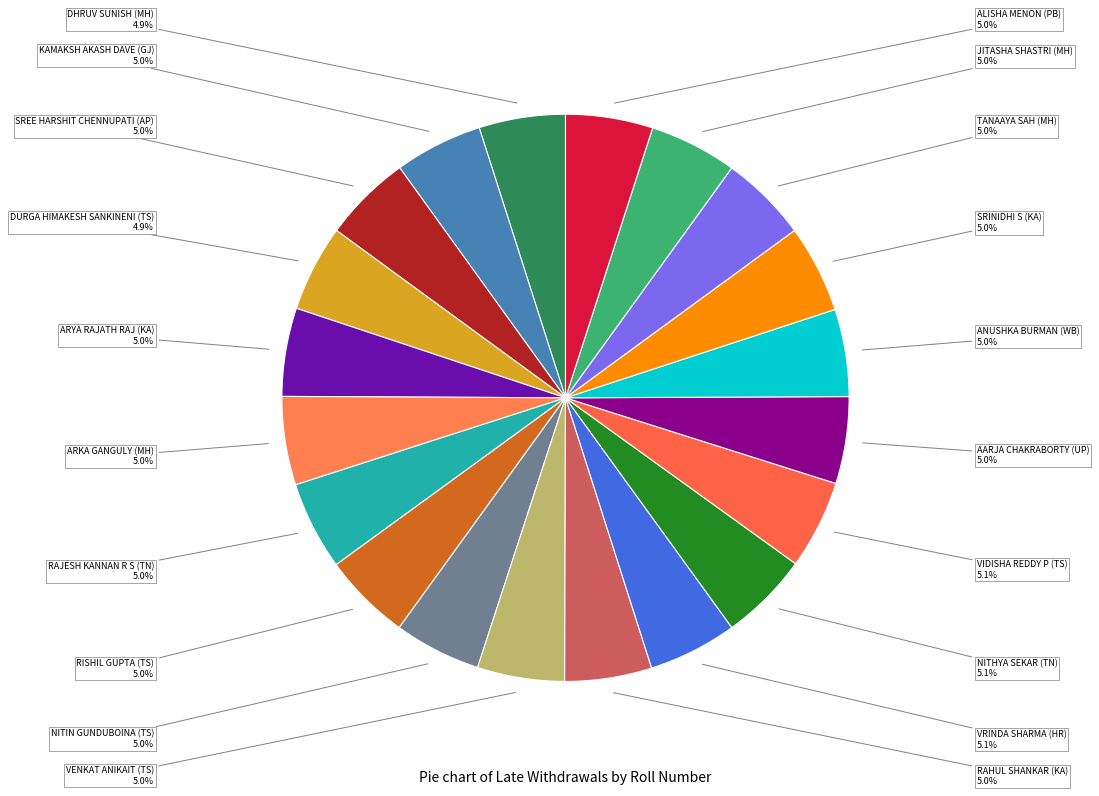

What portion of the pie excludes ANUSHKA BURMAN (WB)?

95.0%